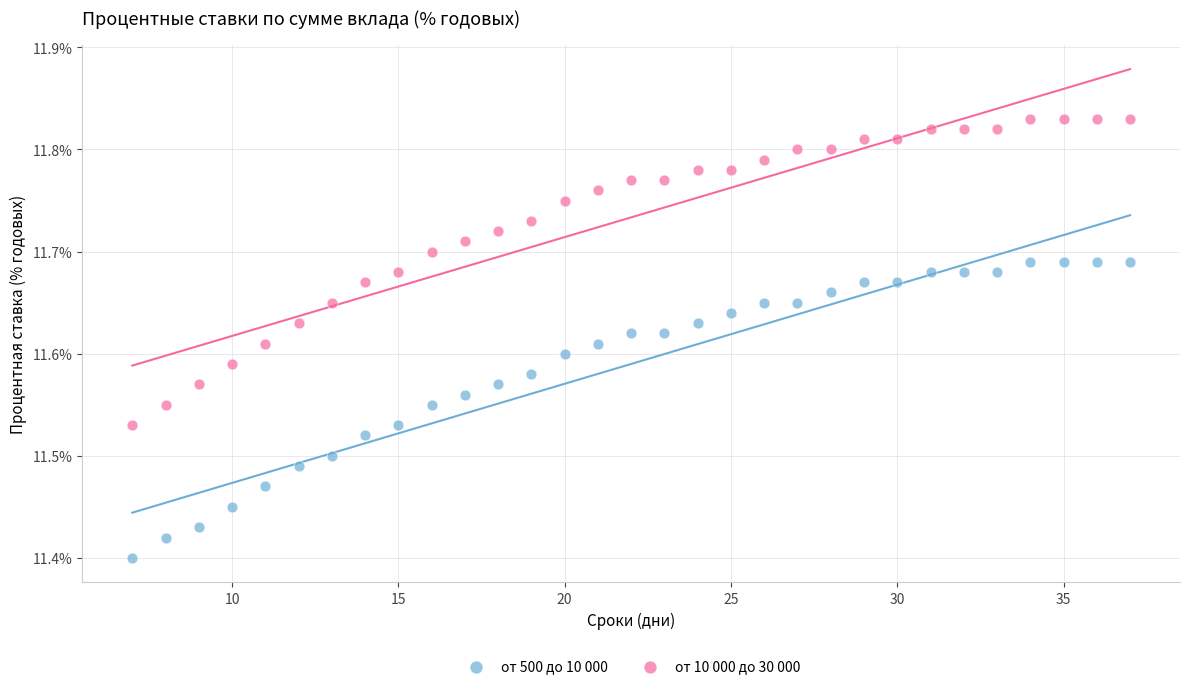

What are all the series names shown in the legend?

от 500 до 10 000, от 10 000 до 30 000